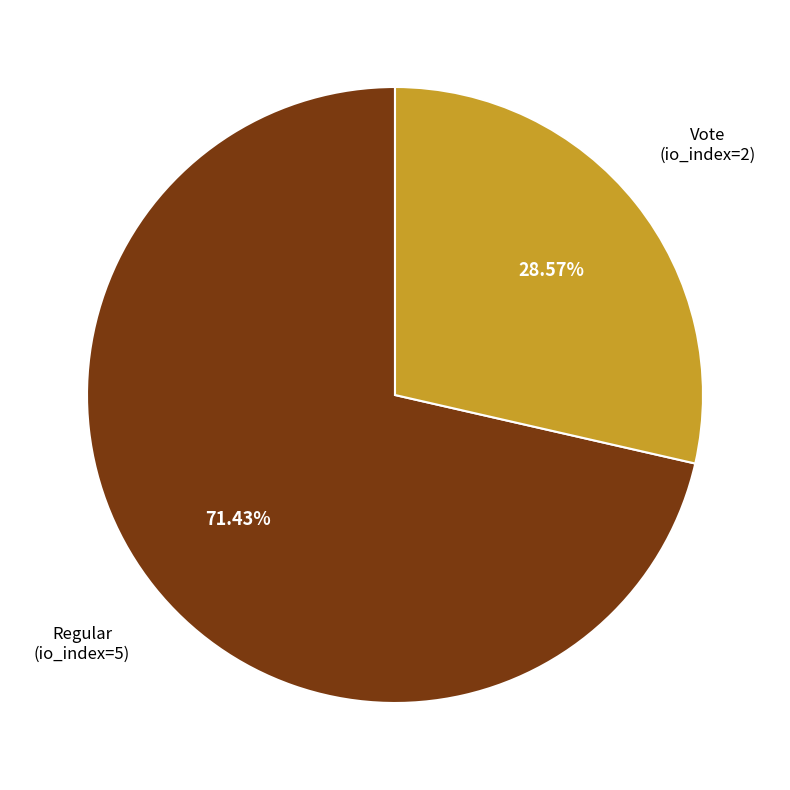

What percentage do Regular (io_index=5) and Vote (io_index=2) together represent?

100.0%